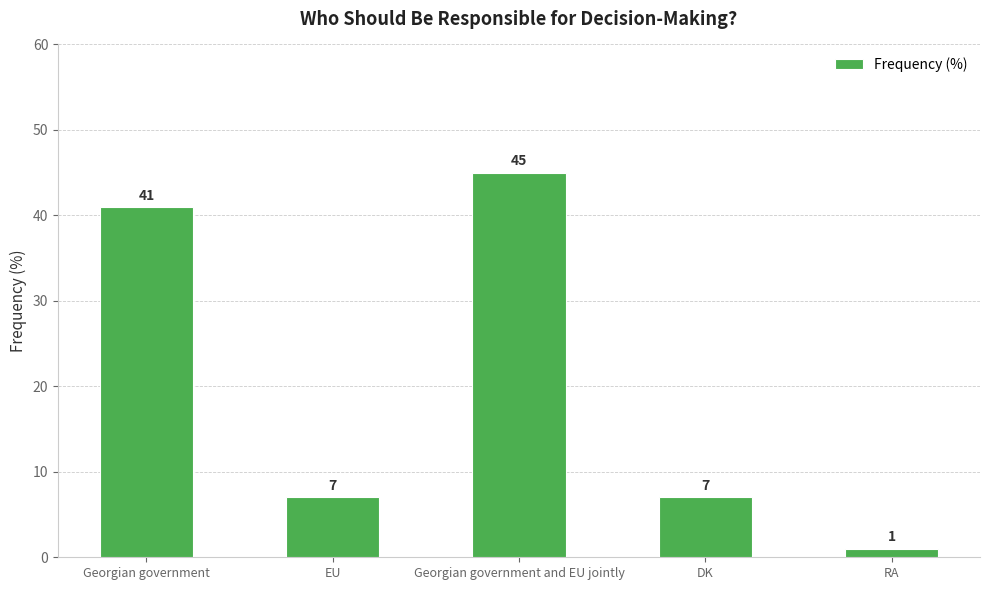

Between DK and Georgian government, which is larger?

Georgian government